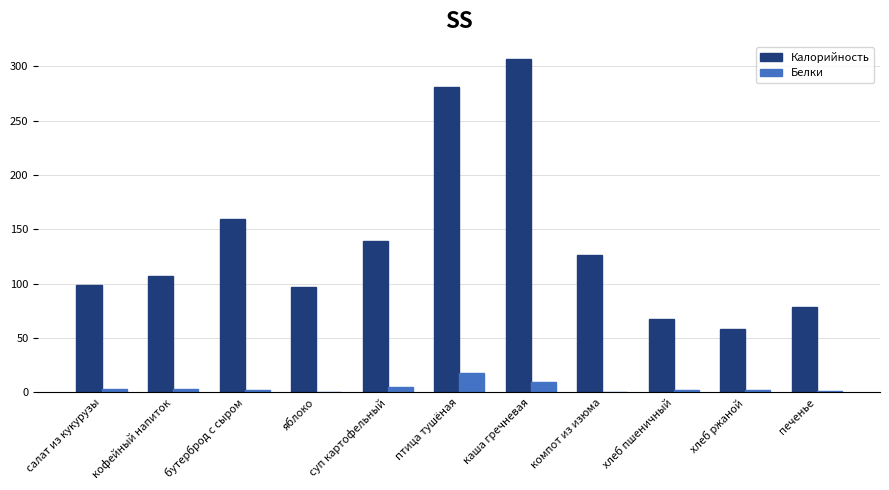

What is the total value across all series at птица тушёная?

299.2